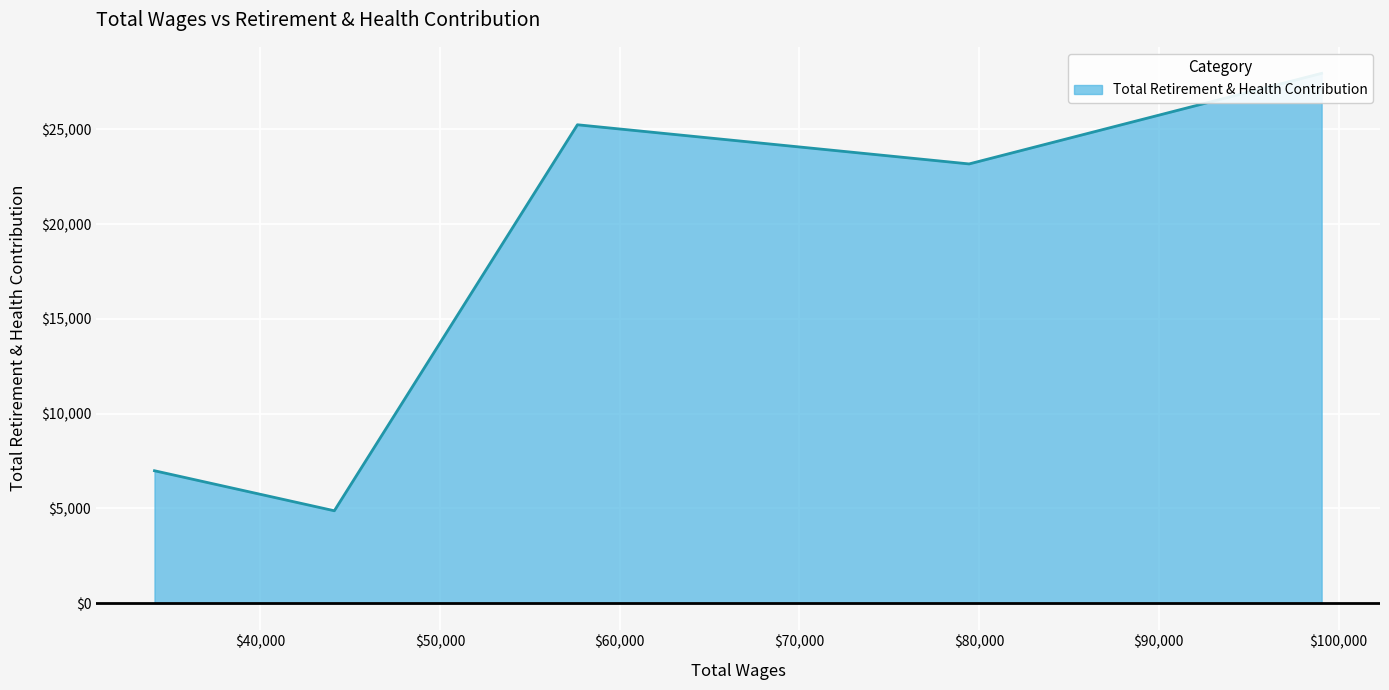

At which category does the data reach its first local peak?

Assistant Treasurer/Tax Collector (57643)